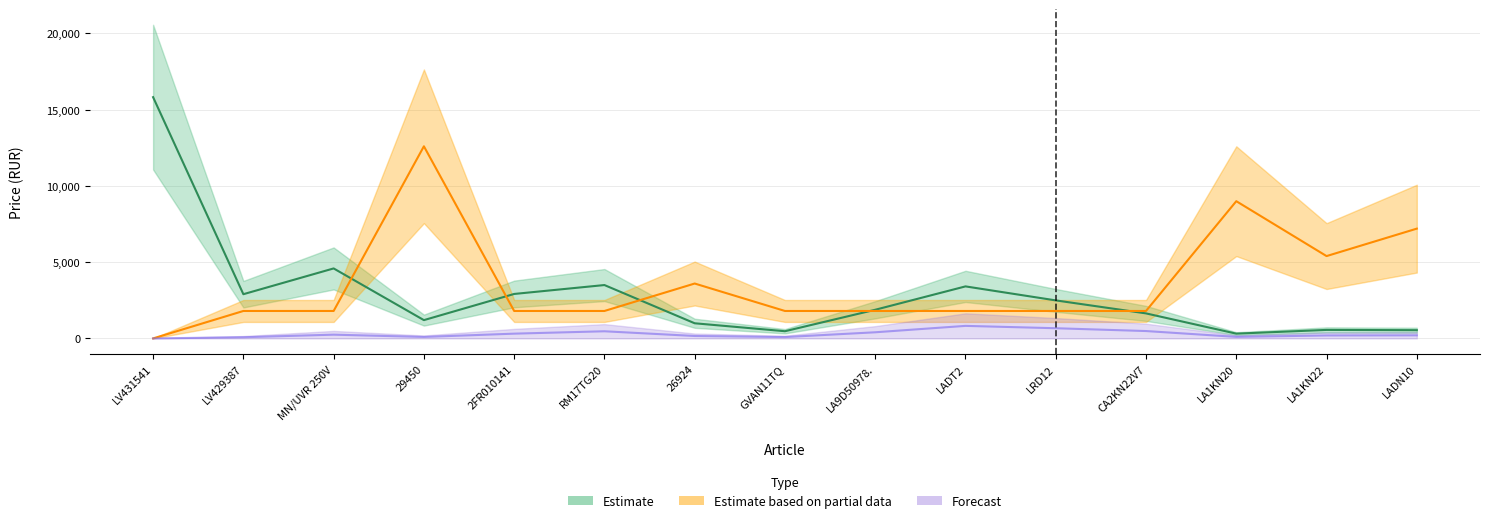

How many interior local valleys does the Estimate series have?

4